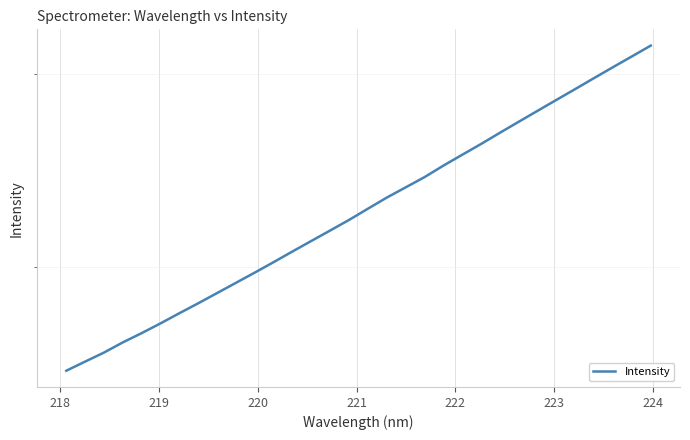

True or false: the data has more than 2 interior local peaks.

False